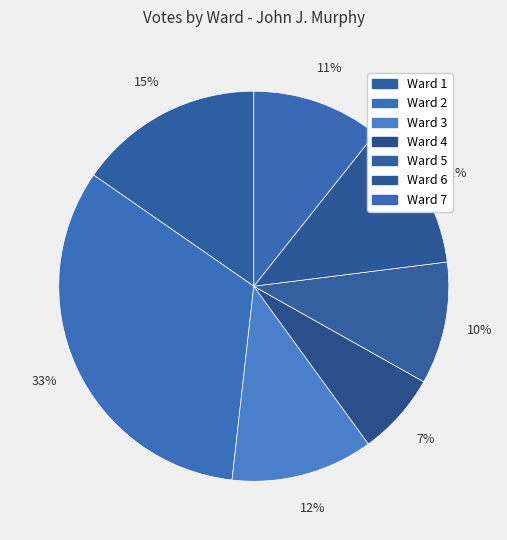

To the nearest percent, what is the average slice percentage?

14%